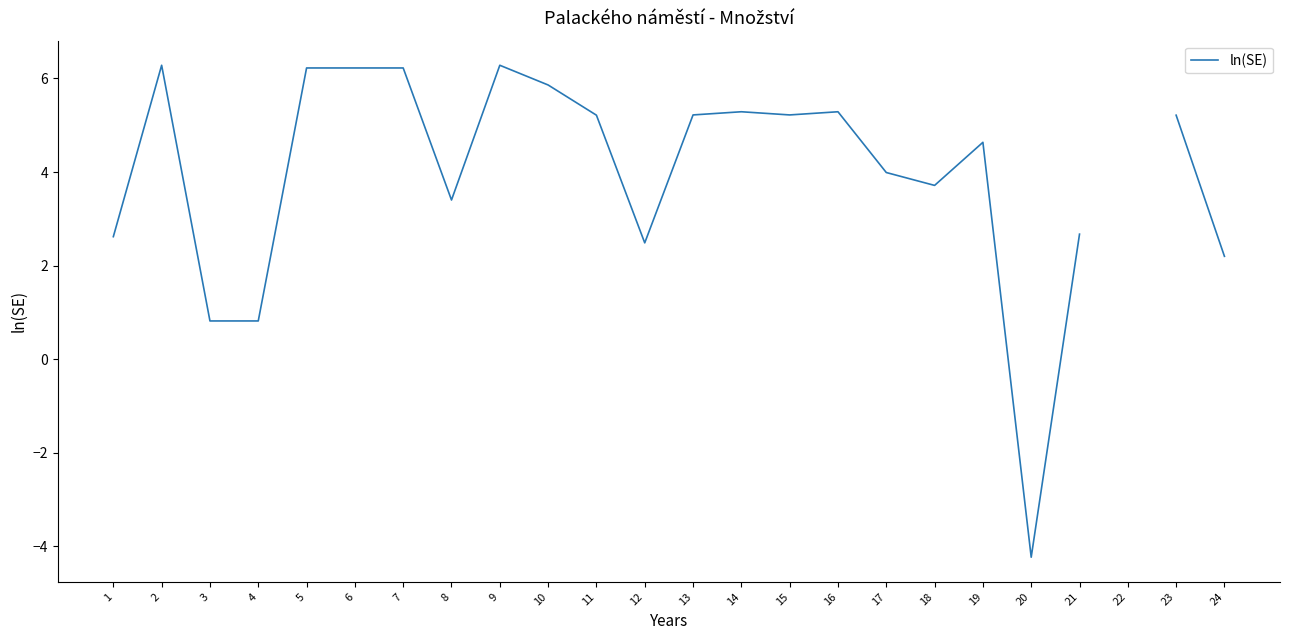

Which label corresponds to the largest value in the chart?

2